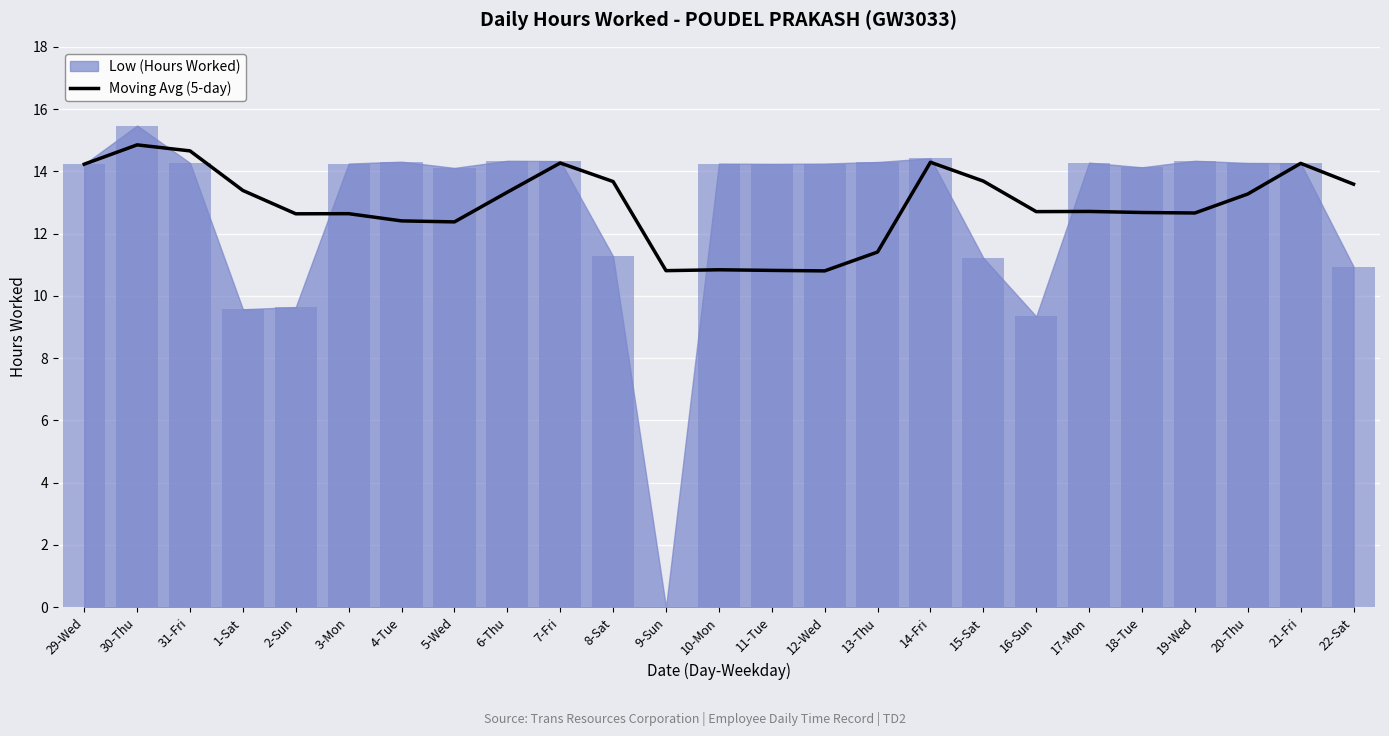

The value of Moving Avg (5-day) at 12-Wed is 16.4. True or false?

False